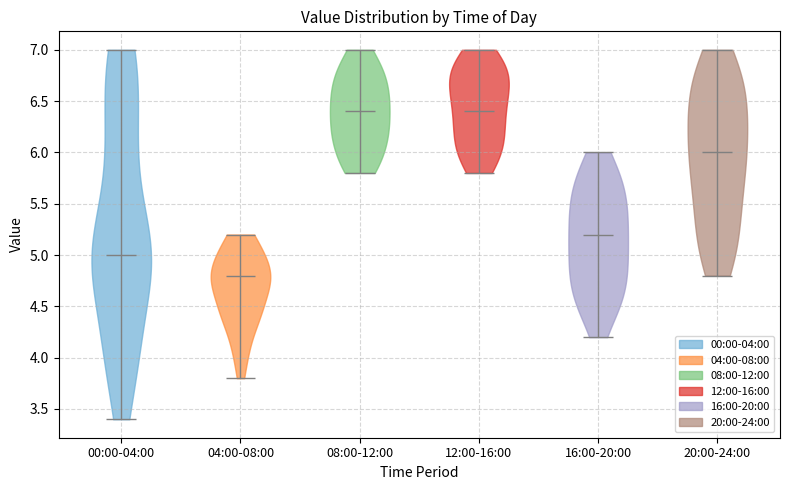

Reading left to right, read every violin against the y-axis: where its median line is, and the lowest and highest points it reaches. The values are not printed on the chart, so give them approximately, as read against the axis.

00:00-04:00: median line 5.0, lowest point 3.4, highest point 7.0
04:00-08:00: median line 4.8, lowest point 3.8, highest point 5.2
08:00-12:00: median line 6.4, lowest point 5.8, highest point 7.0
12:00-16:00: median line 6.4, lowest point 5.8, highest point 7.0
16:00-20:00: median line 5.2, lowest point 4.2, highest point 6.0
20:00-24:00: median line 6.0, lowest point 4.8, highest point 7.0